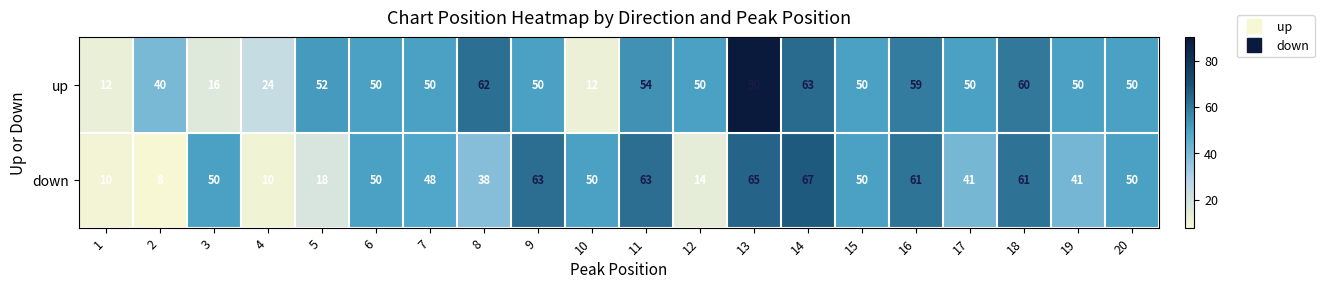

Rank the series by their maximum value, from highest to lowest.

up, down